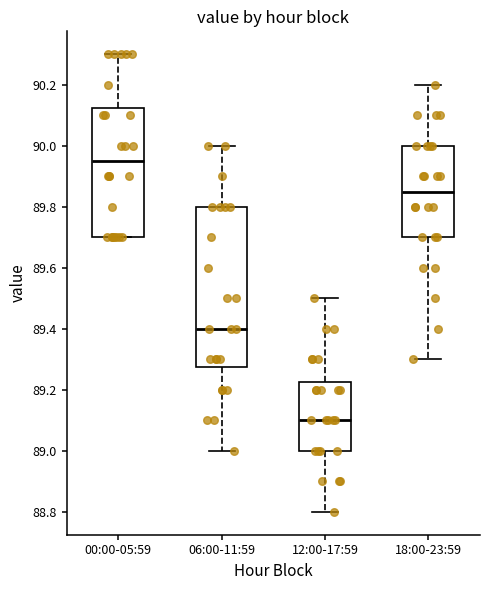

Which box's median line is the highest?

00:00-05:59